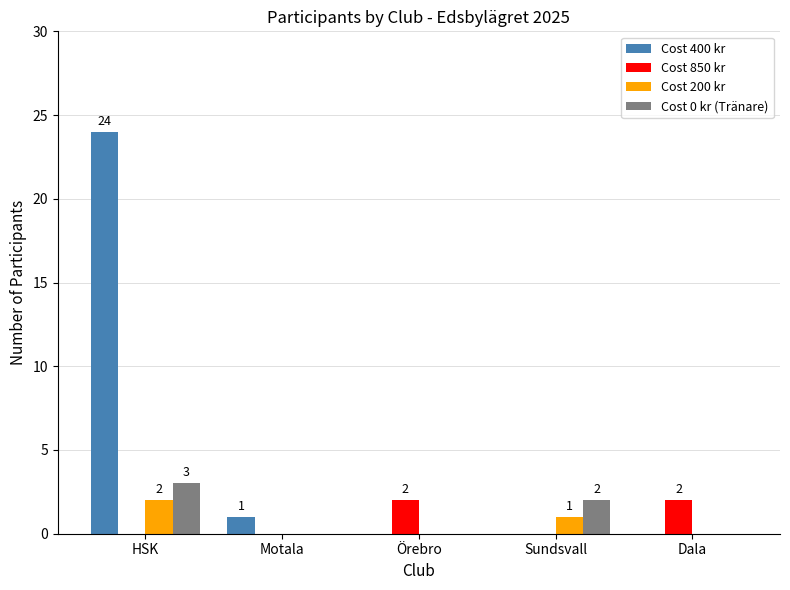

The value of Cost 200 kr at Örebro is 0. True or false?

True